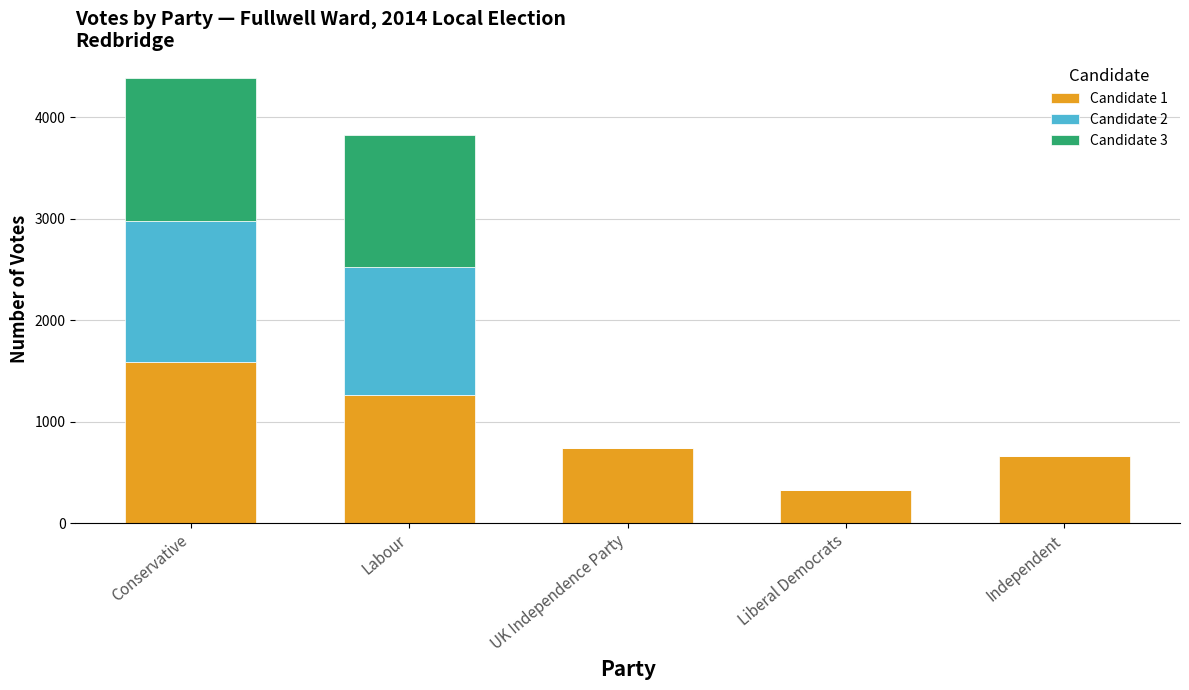

Which category has the highest value in the Candidate 1 series?

Conservative